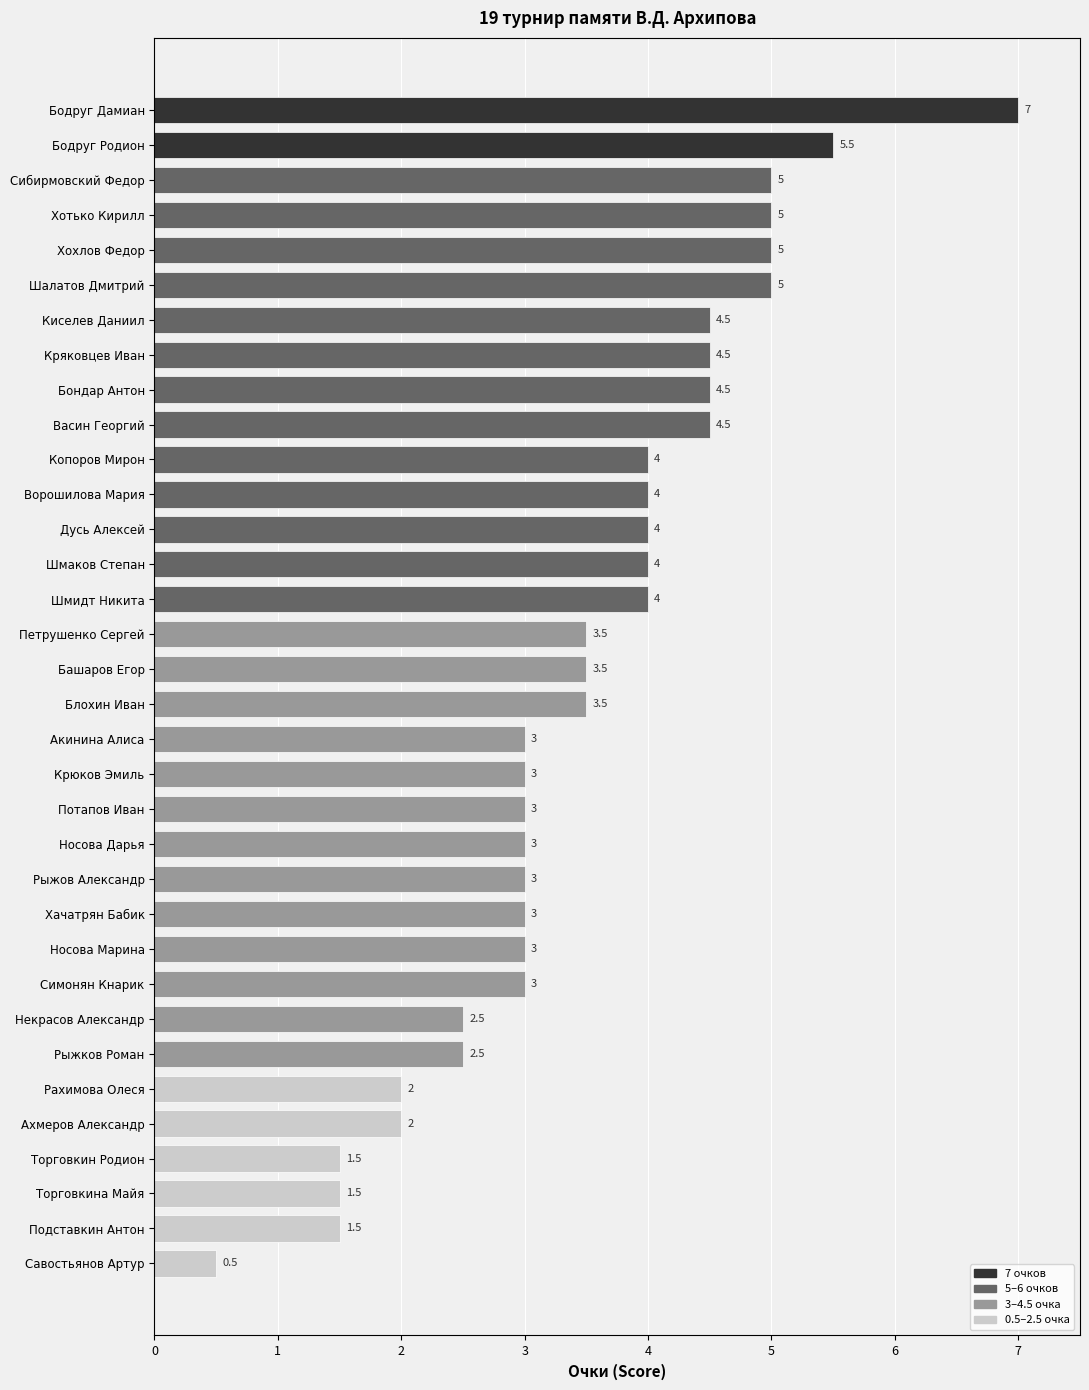

What is the difference between the maximum and second lowest values?

5.5